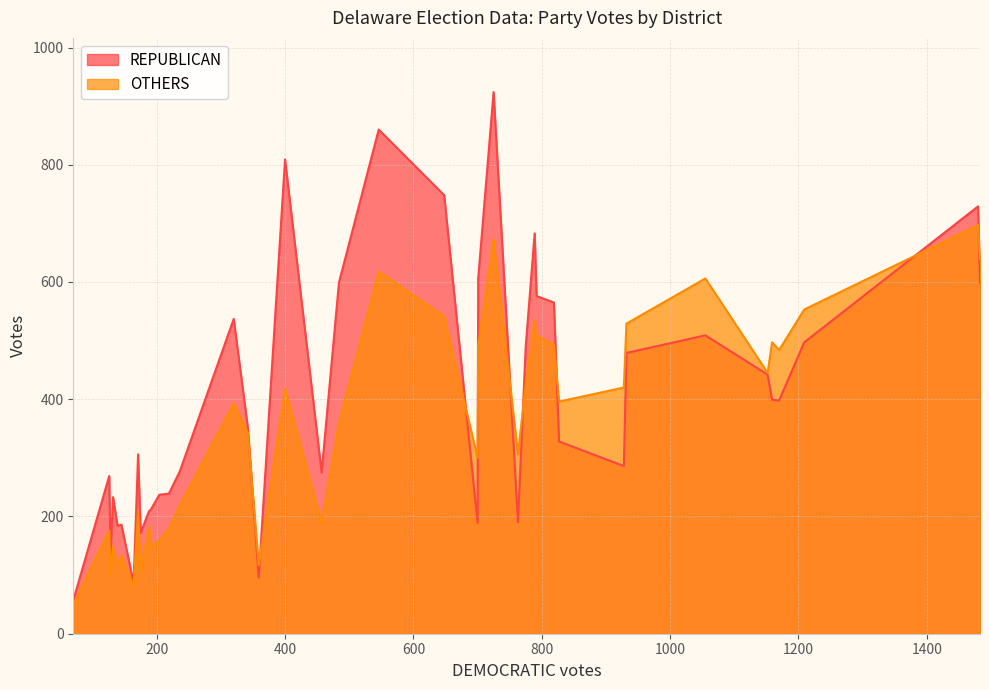

At which label does OTHERS reach its minimum?

70